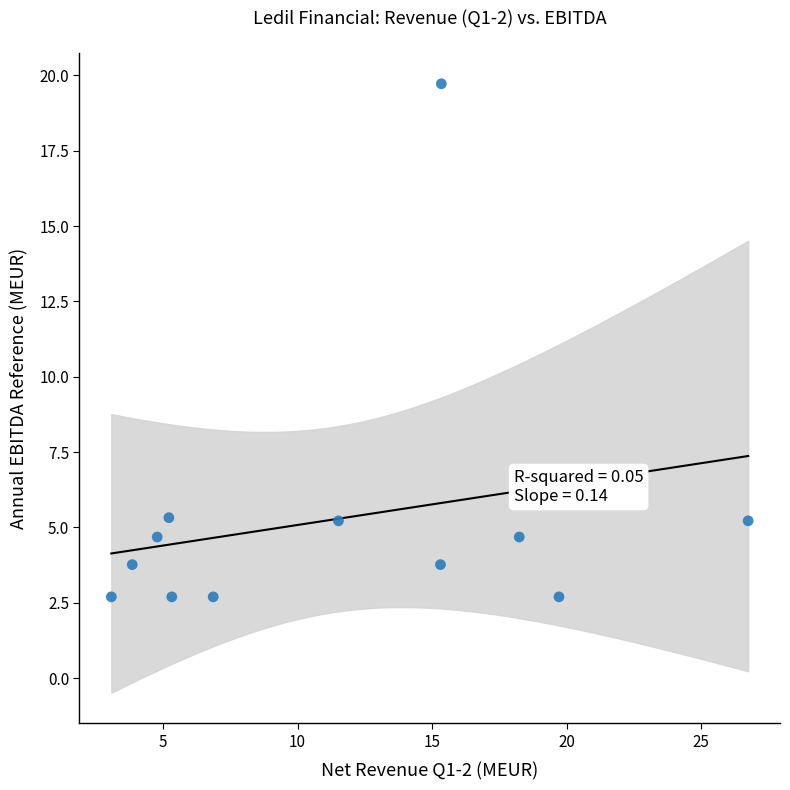

What is the range of X values (max minus min)?

23.7